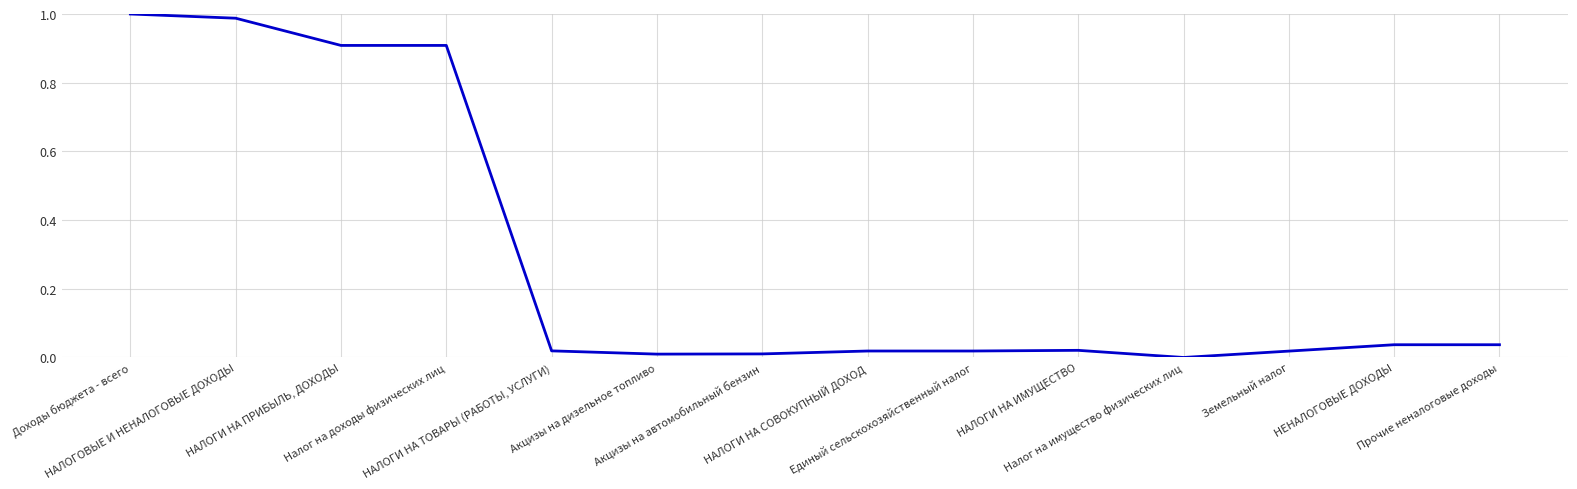

Does the chart have visible grid lines?

Yes